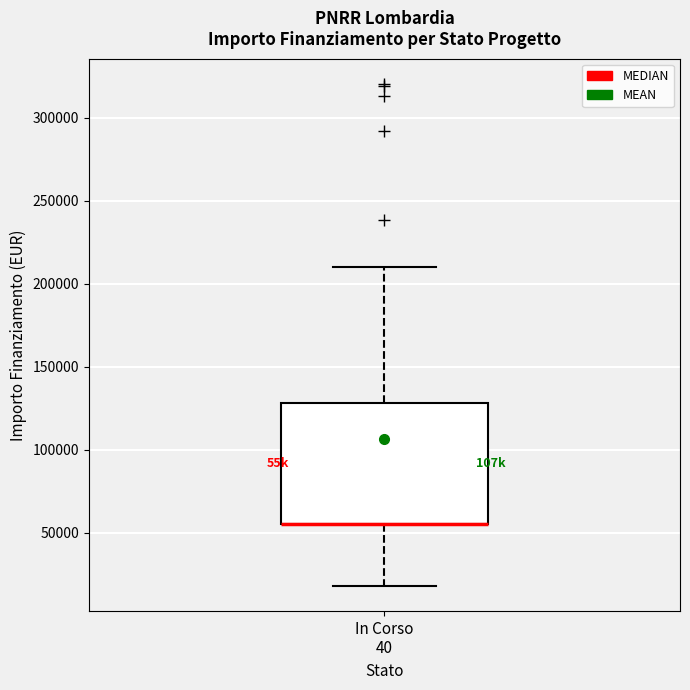

Where is the upper edge of the box for In Corso 40 on the y-axis? The values are not printed on the chart, so give them approximately, as read against the axis.

130000